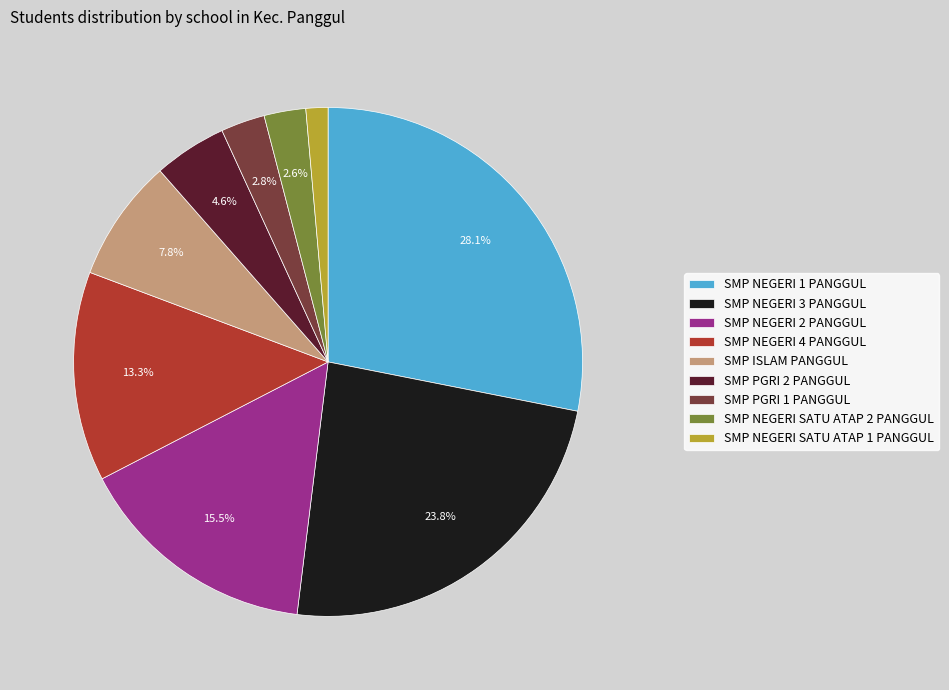

To the nearest percent, what is the difference between the SMP NEGERI 4 PANGGUL and SMP ISLAM PANGGUL slice percentages?

6%